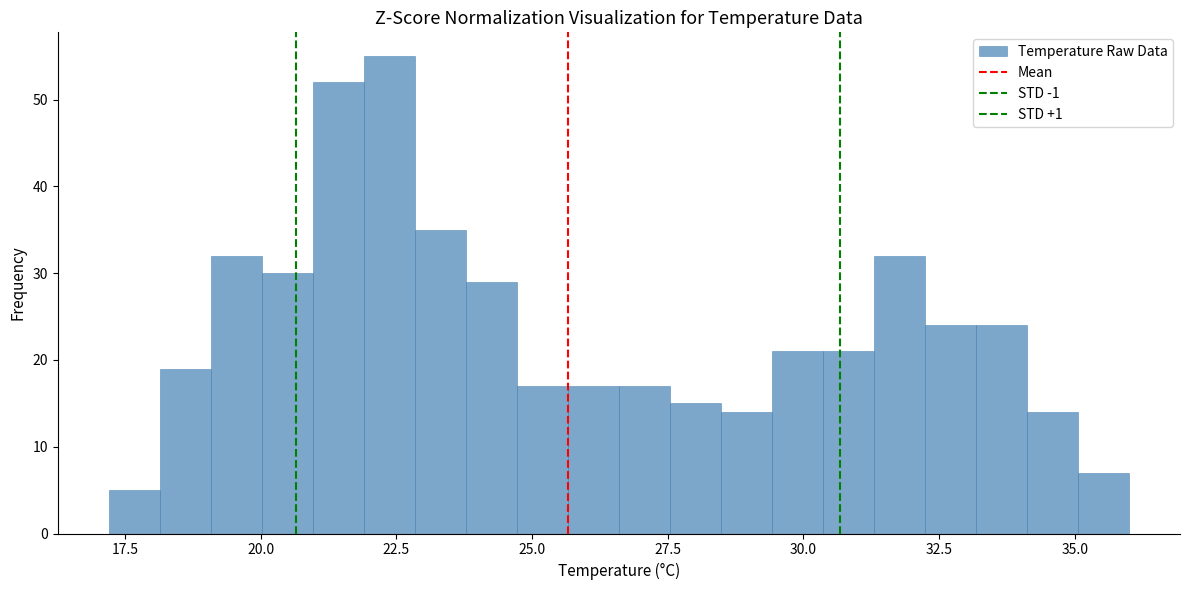

Around what value on the x-axis is the tallest bar? Give the approximate position of its centre, as read against the axis.

22.5